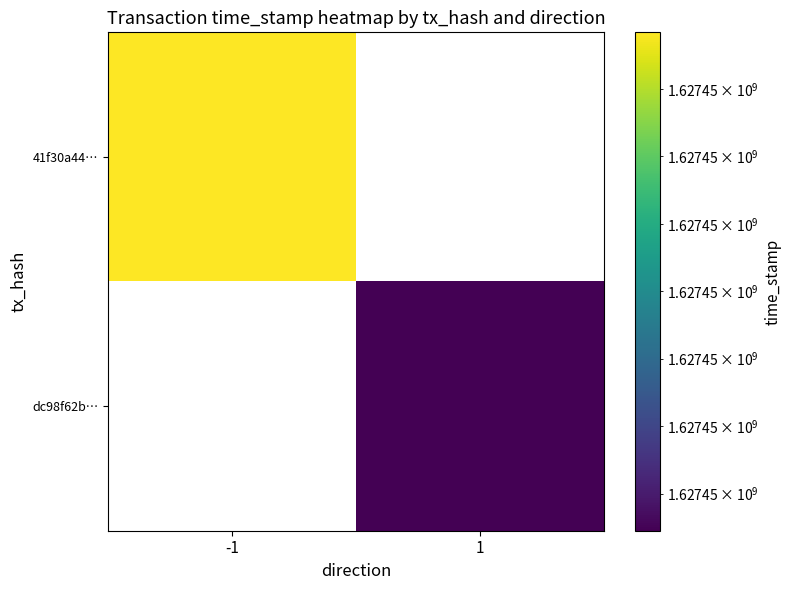

What is the difference between the highest and lowest values at time_stamp?

739